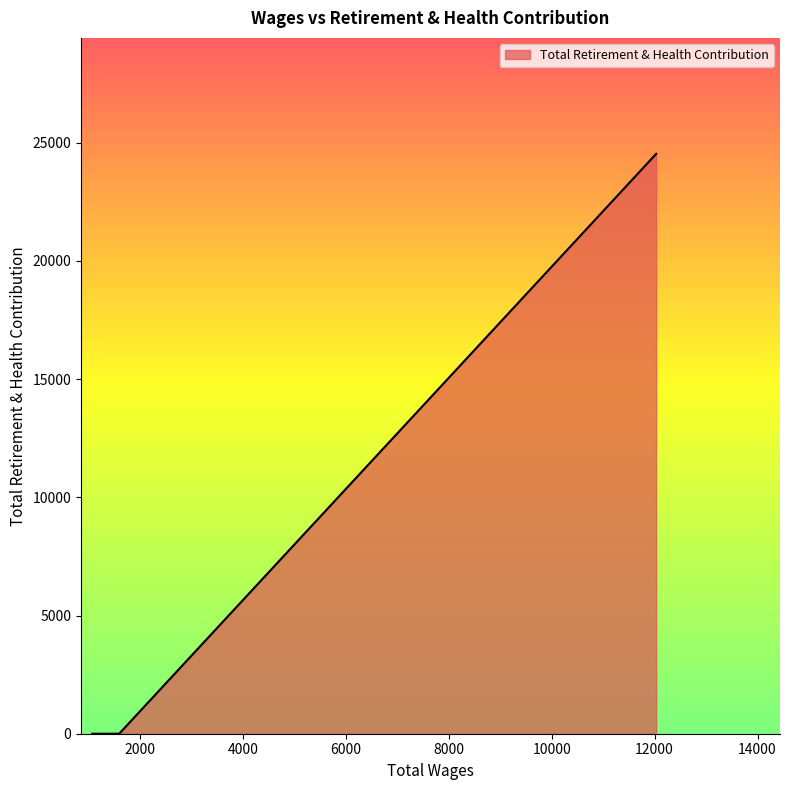

What is the greatest value displayed?

24531